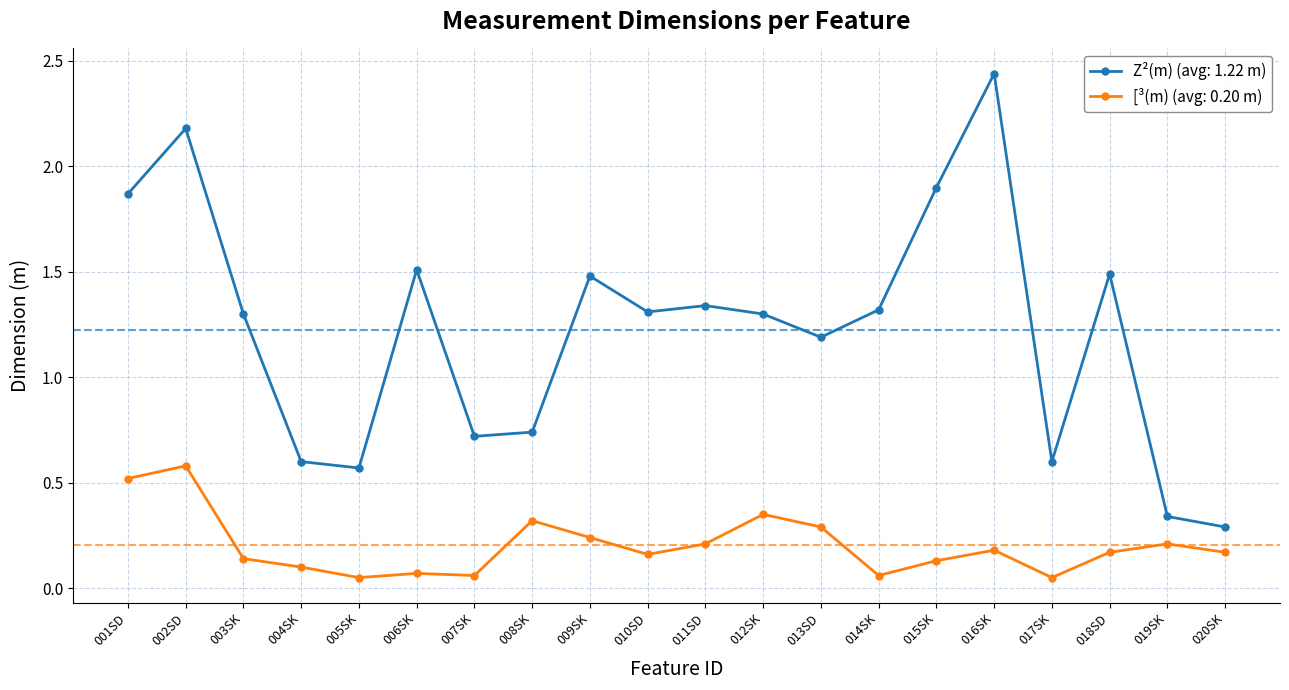

What is the spread (max minus min) of values at 004SK?

0.5